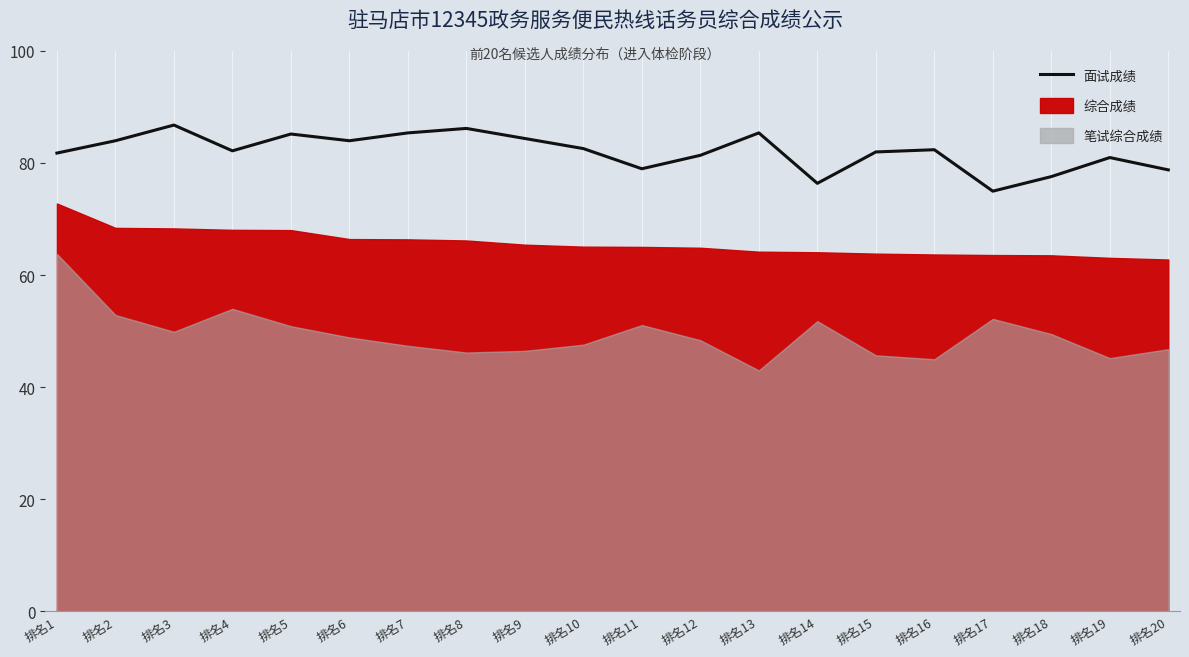

How many lines are shown in the chart?

1